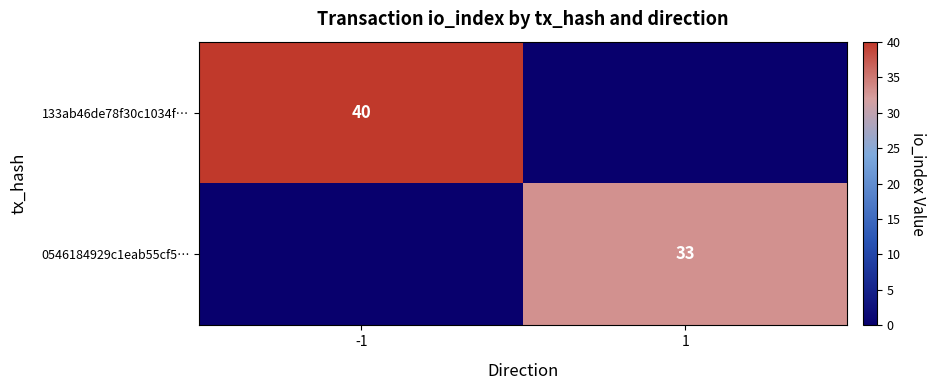

What is the maximum value shown in the chart?

40